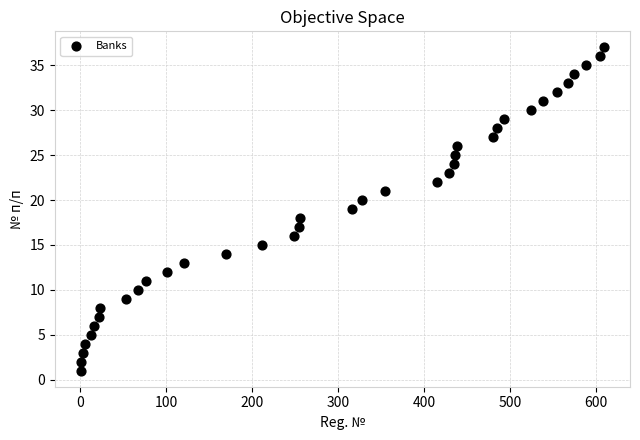

What is the range of Y values (max minus min)?

36